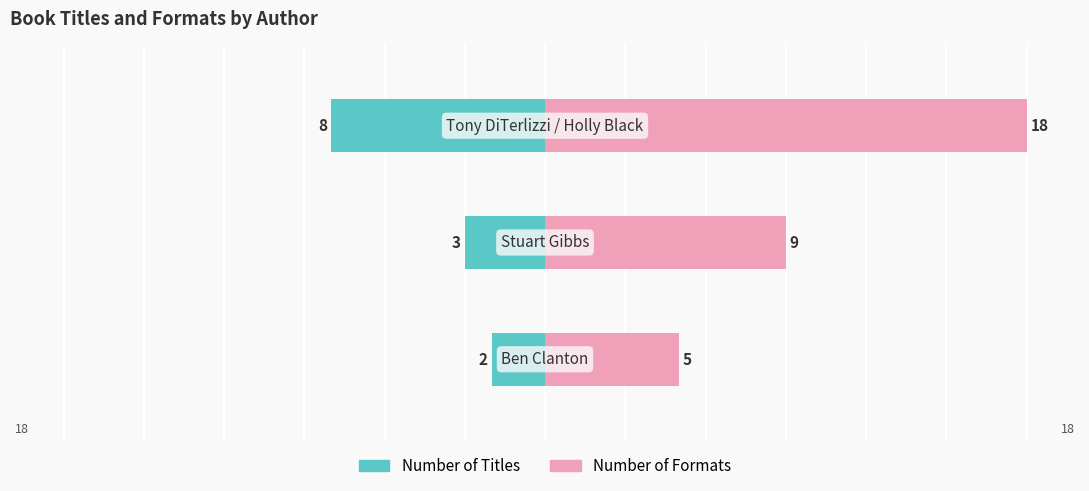

Is the value of Number of Formats at 1 greater than the value of Number of Titles at 2?

Yes